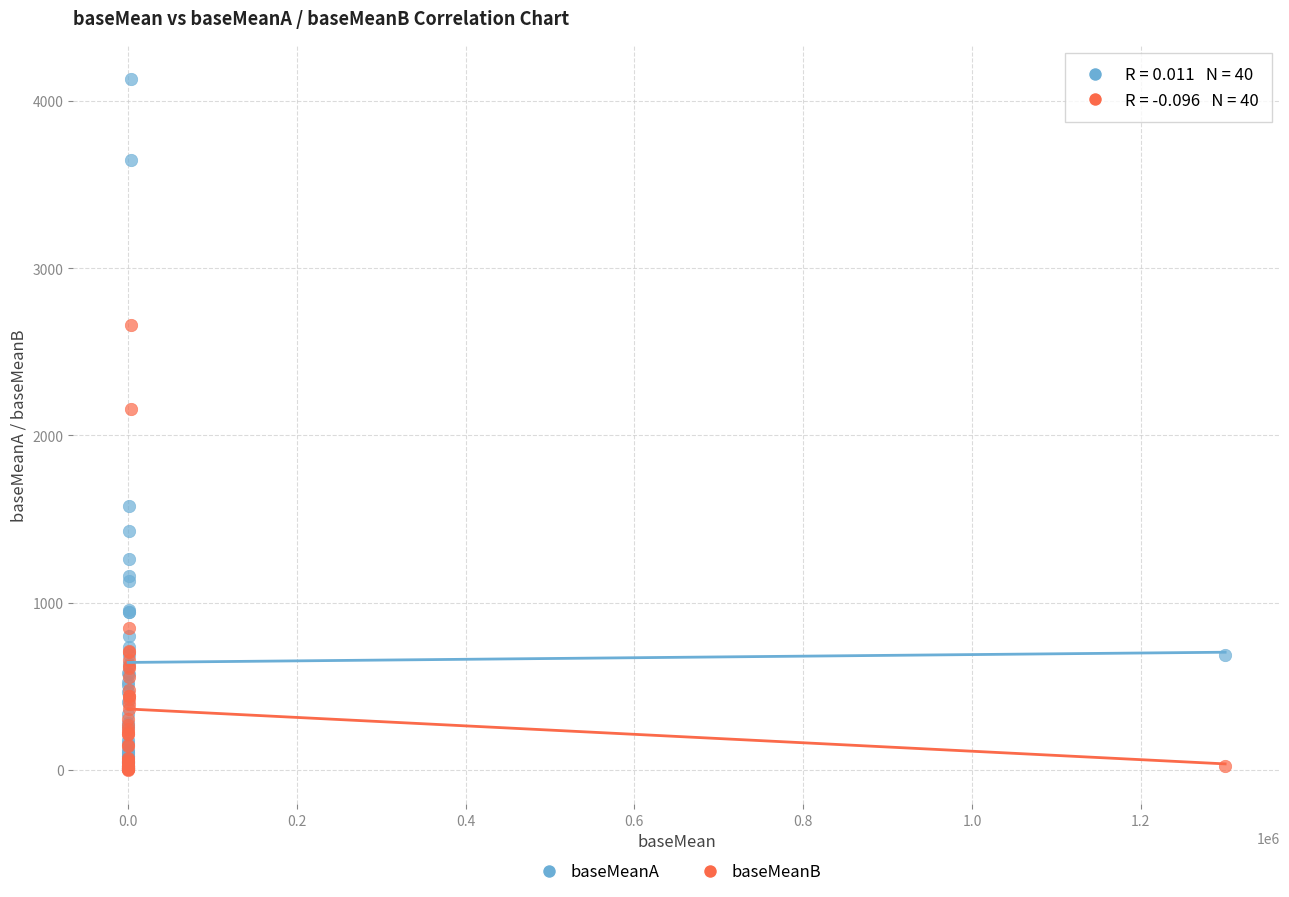

Across all series, what Y value is closest to 2065?

2156.9